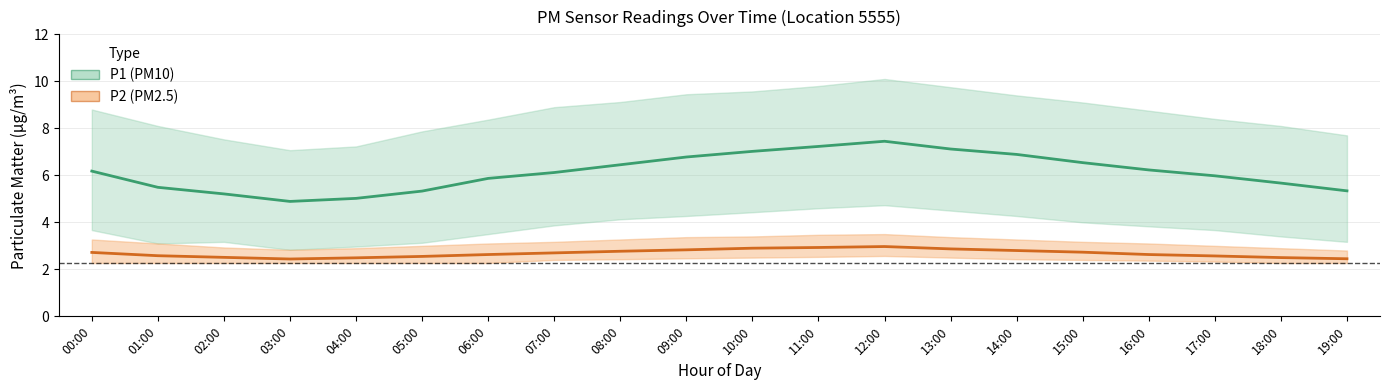

At 16:00, list the series in order from smallest to largest.

P2 (PM2.5), P1 (PM10)